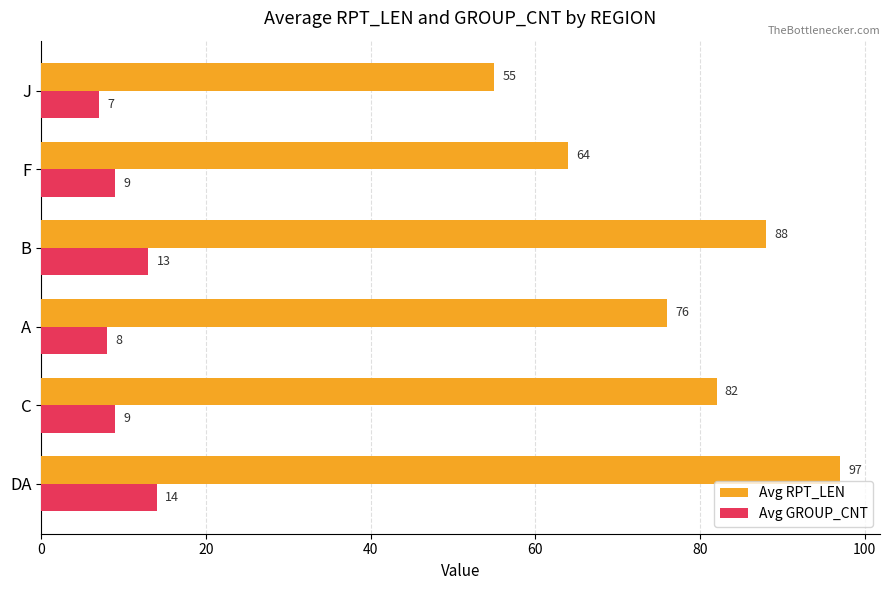

Which series has the largest total across all categories?

Avg RPT_LEN